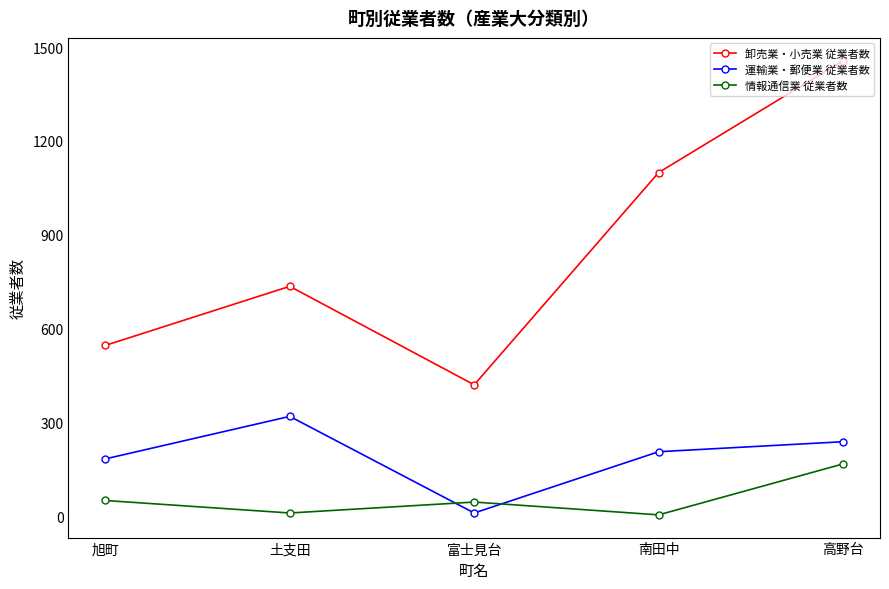

True or false: 卸売業・小売業 従業者数 and 運輸業・郵便業 従業者数 cross at least once.

False